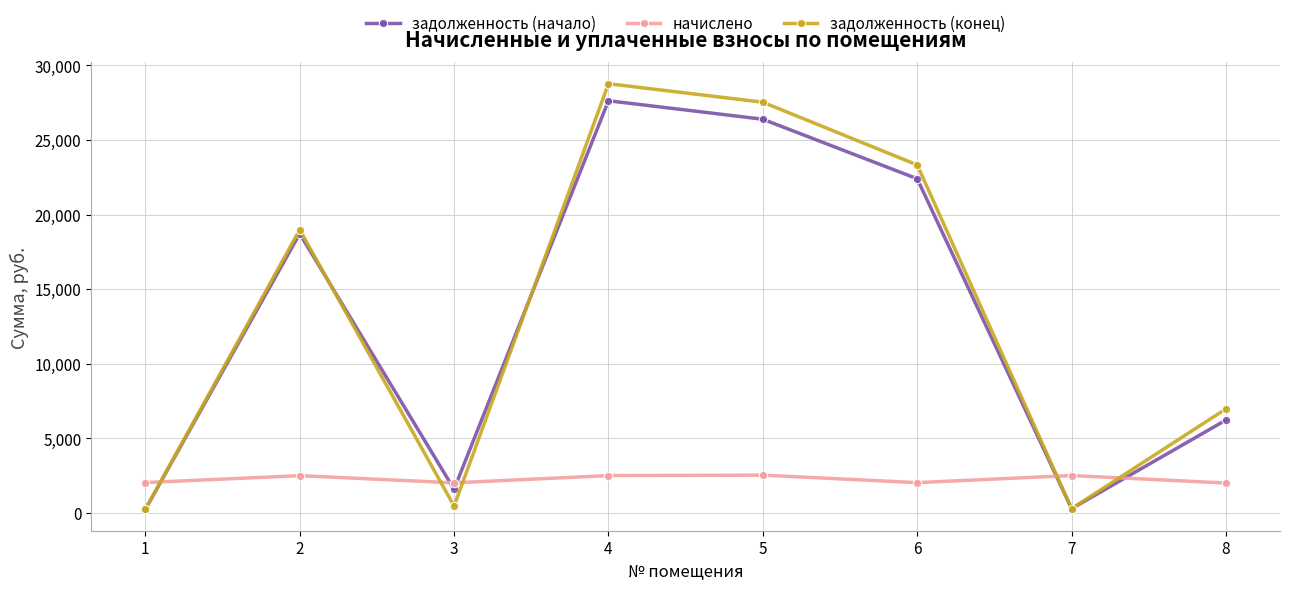

What is the greatest value displayed?

28775.0